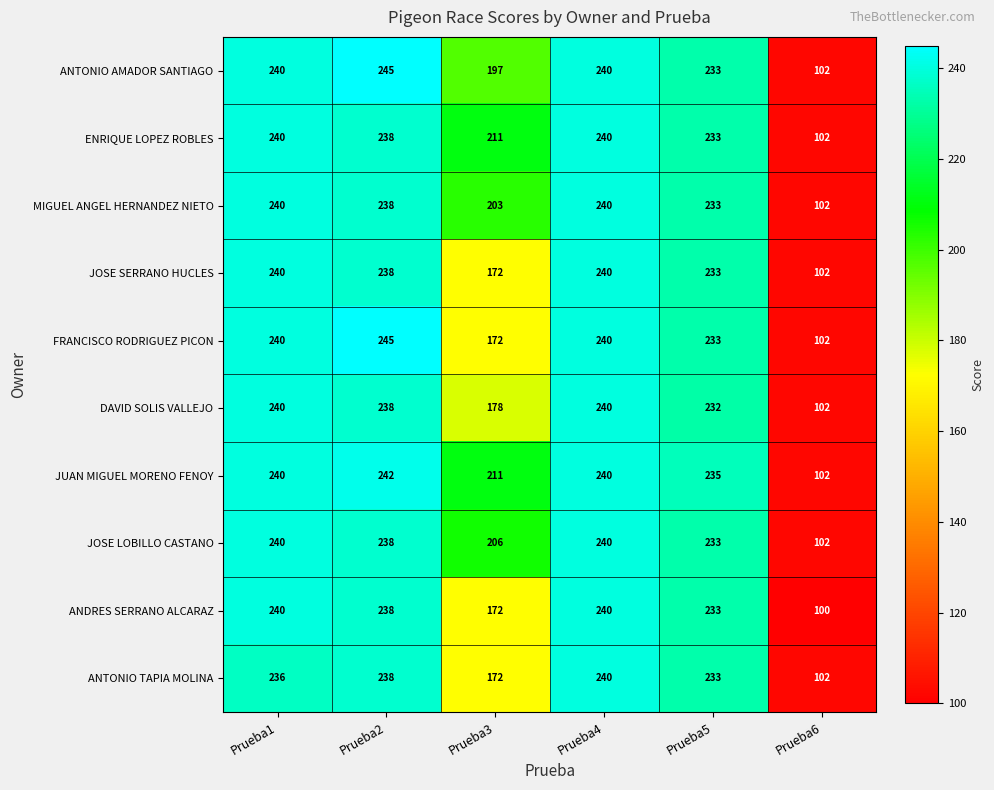

Count the number of categories in the chart.

6